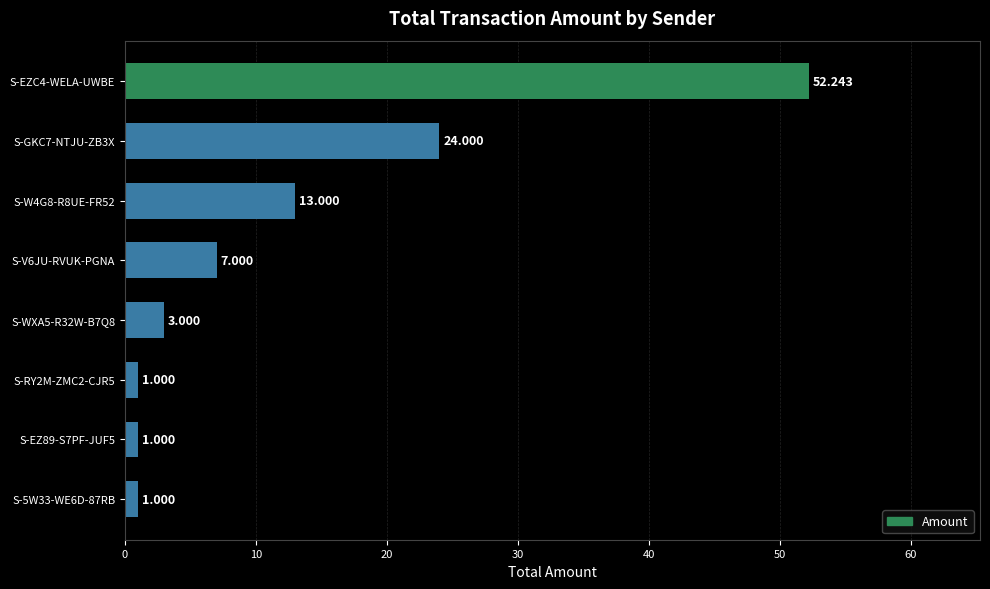

Count the number of data series in this chart.

1